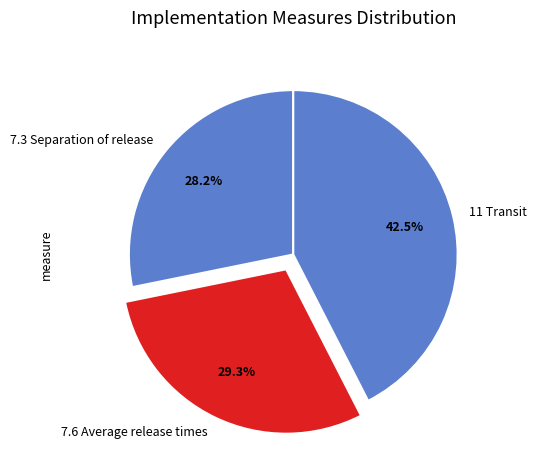

Count the number of slices in the pie.

3